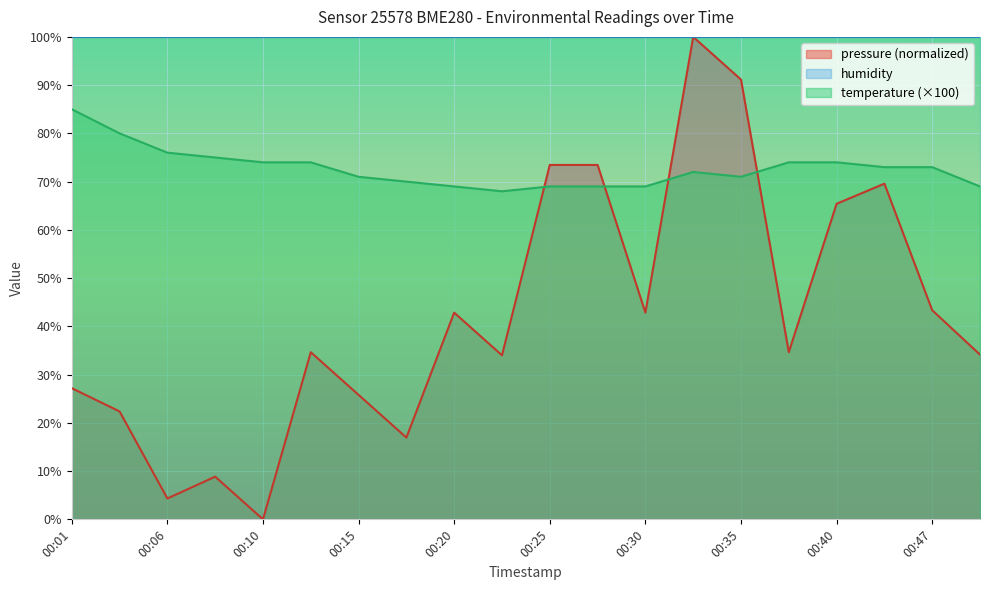

Reading right to left, extract all data points from this chart.

pressure: 34.1	43.3	69.6	65.4	34.6	91.2	100.0	42.8	73.5	73.5	34.0	42.8	16.9	25.8	34.6	0.0	8.8	4.3	22.4	27.2
temperature: 69.0	73.0	73.0	74.0	74.0	71.0	72.0	69.0	69.0	69.0	68.0	69.0	70.0	71.0	74.0	74.0	75.0	76.0	80.0	85.0